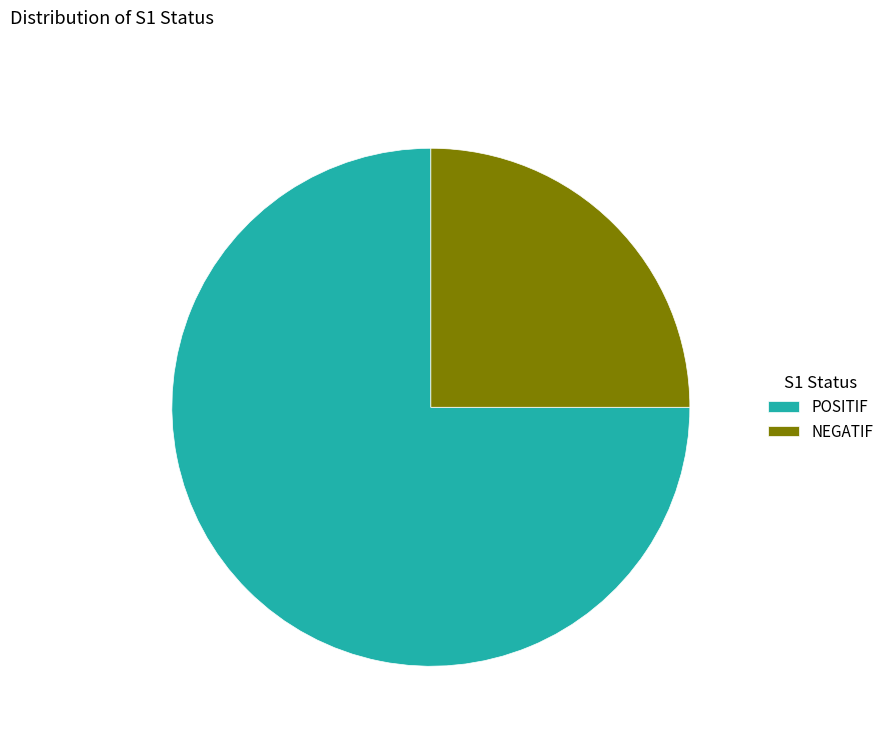

Which category accounts for the majority?

POSITIF